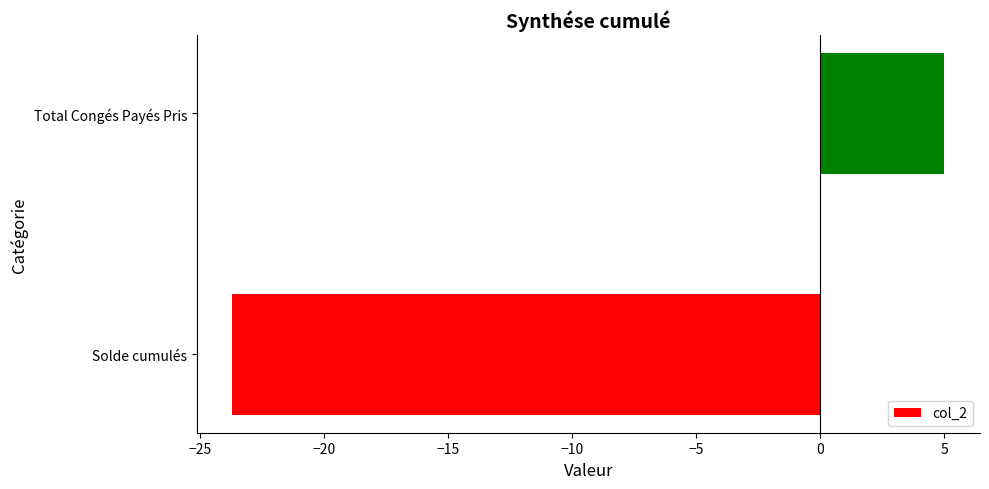

Reading bottom to top, what are all the values shown in this chart?

Solde cumulés=-23.7	Total Congés Payés Pris=5.0